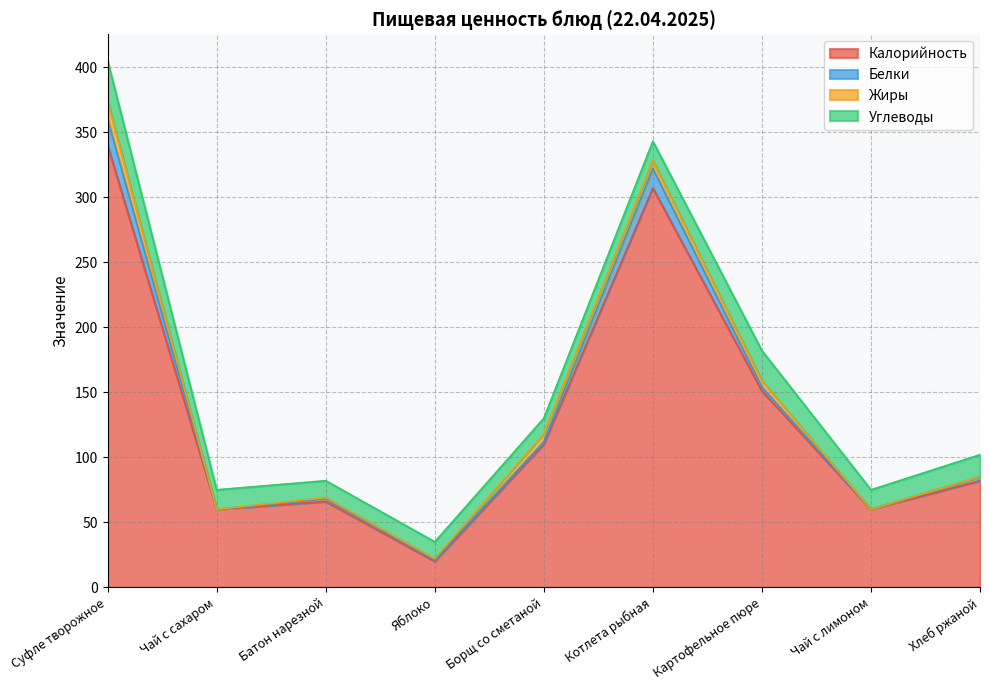

Where is the first local minimum for Калорийность?

Чай с сахаром